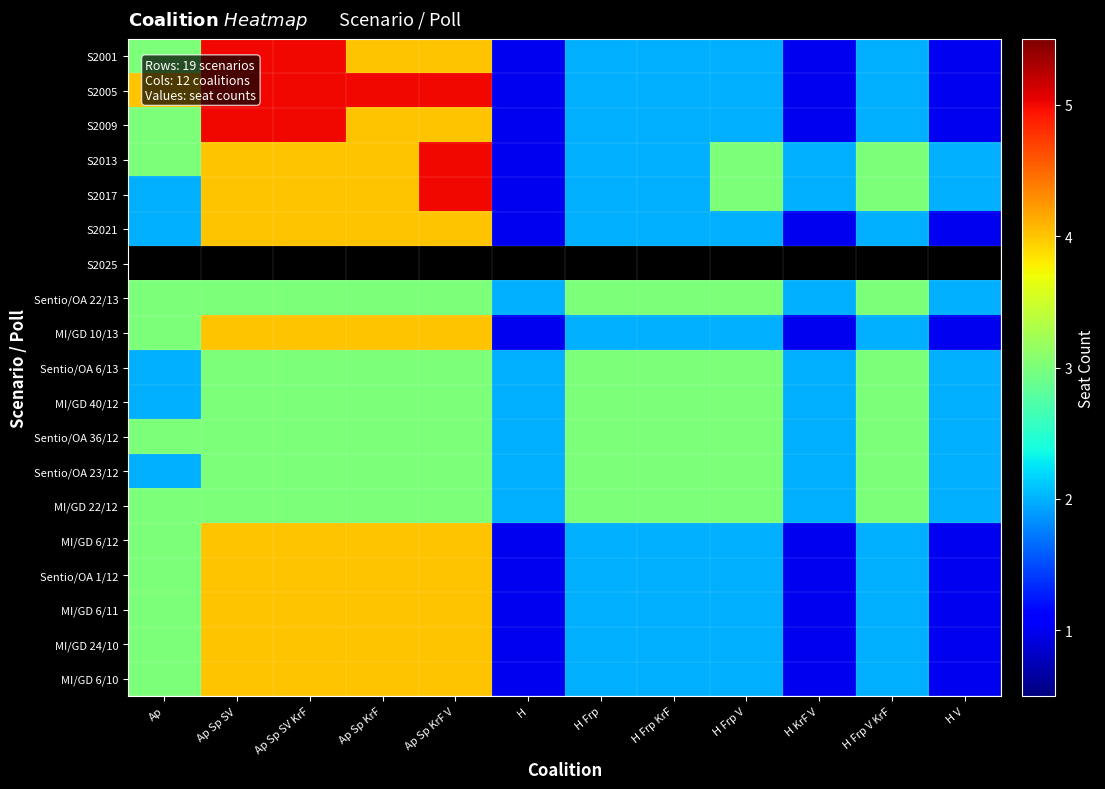

At how many categories does at least one series exceed 4?

4